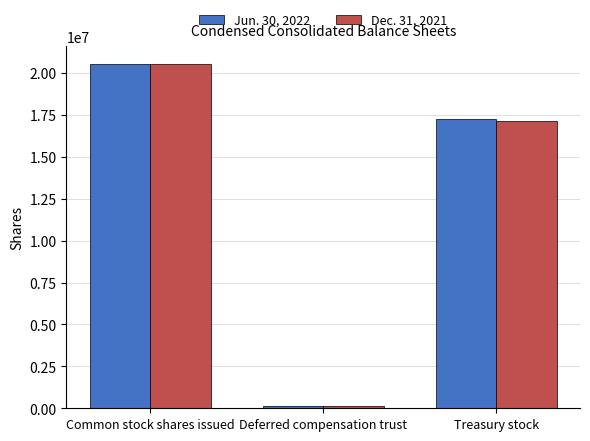

Reading left to right, extract all data points from this chart.

Jun. 30, 2022: Common stock shares issued=20555330	Deferred compensation trust=106697	Treasury stock=17271177
Dec. 31, 2021: Common stock shares issued=20555330	Deferred compensation trust=106697	Treasury stock=17107889